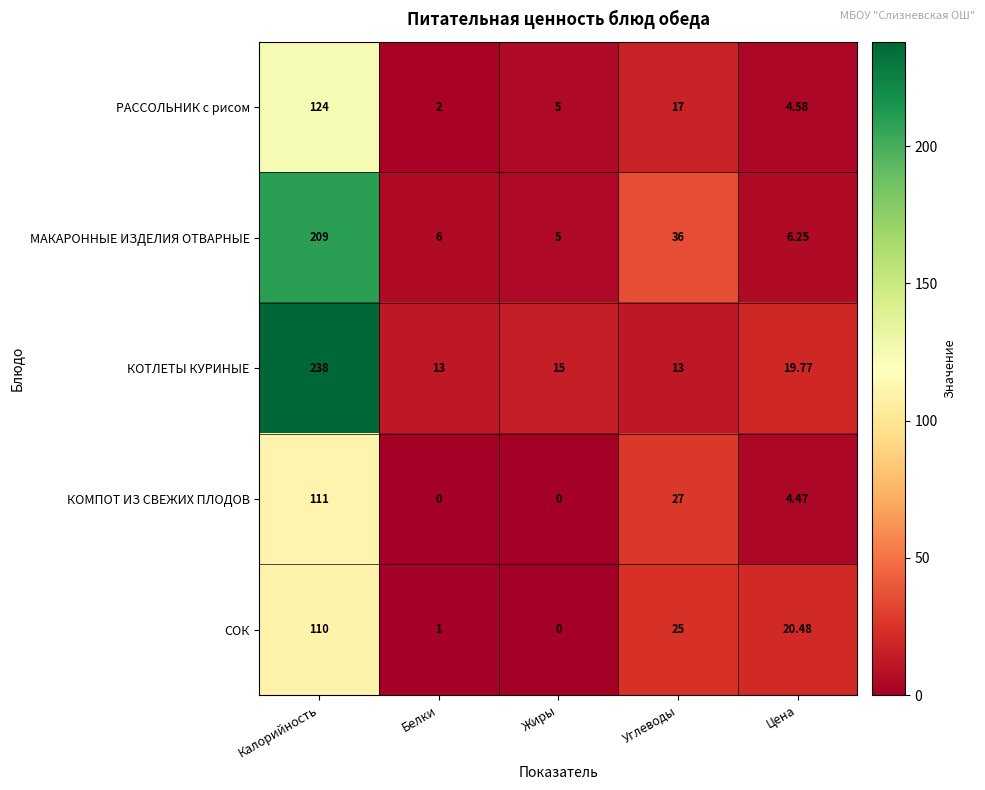

How many data points in СОК are less than 20?

2